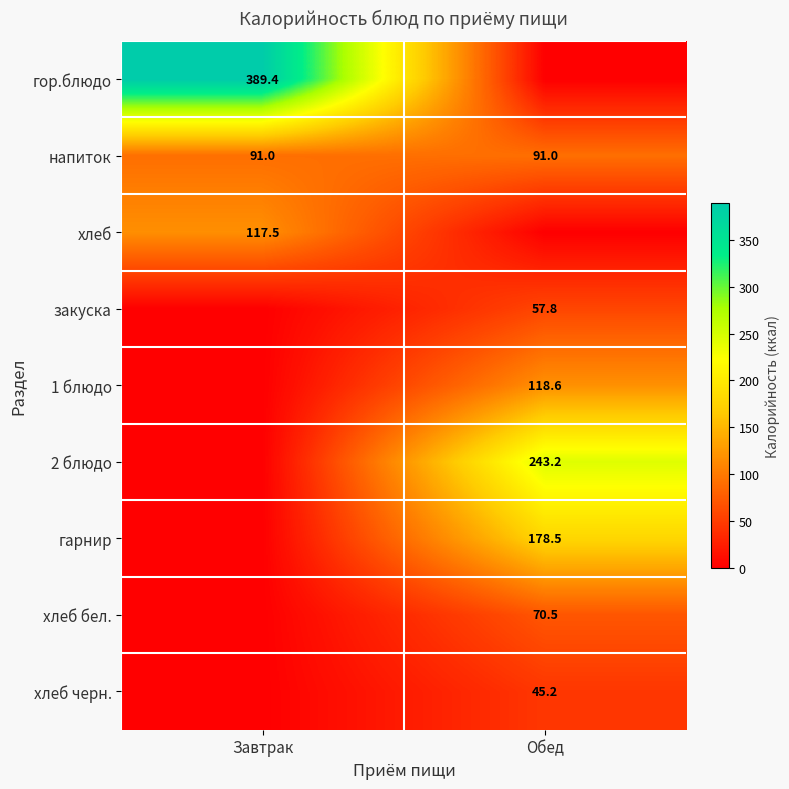

The хлеб series shows 117.5 at Завтрак. True or false?

True